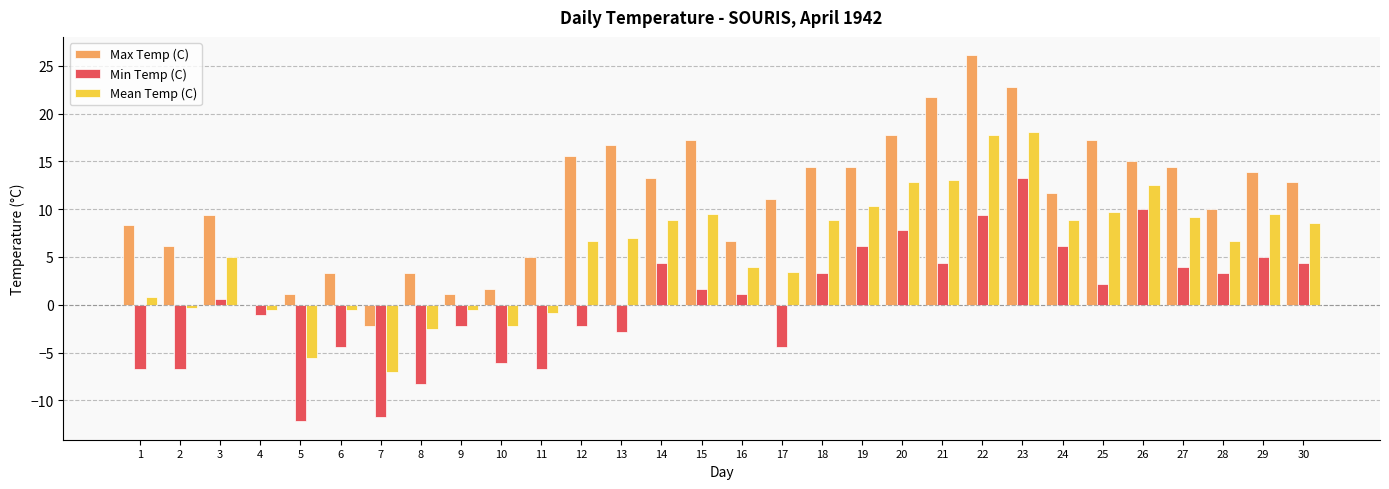

What is the maximum value shown in the chart?

26.1